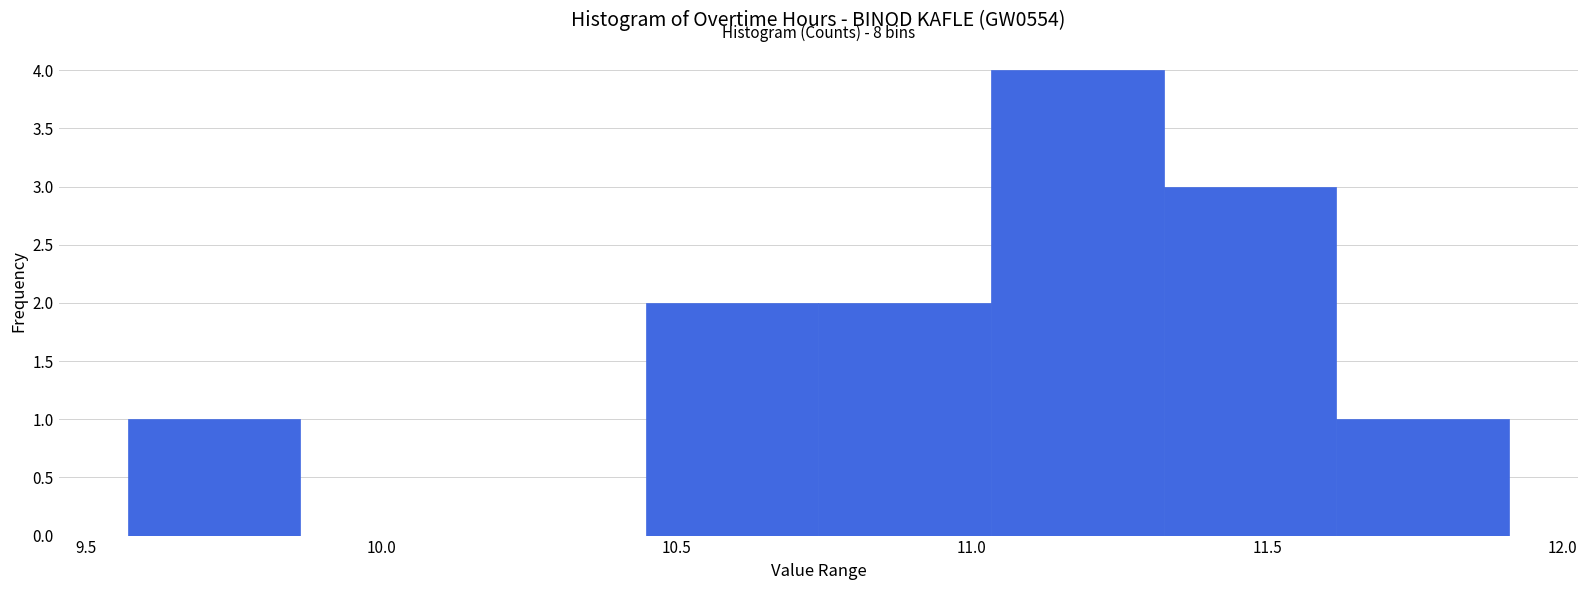

Which range on the x-axis has the tallest bar?

11.05 to 11.35